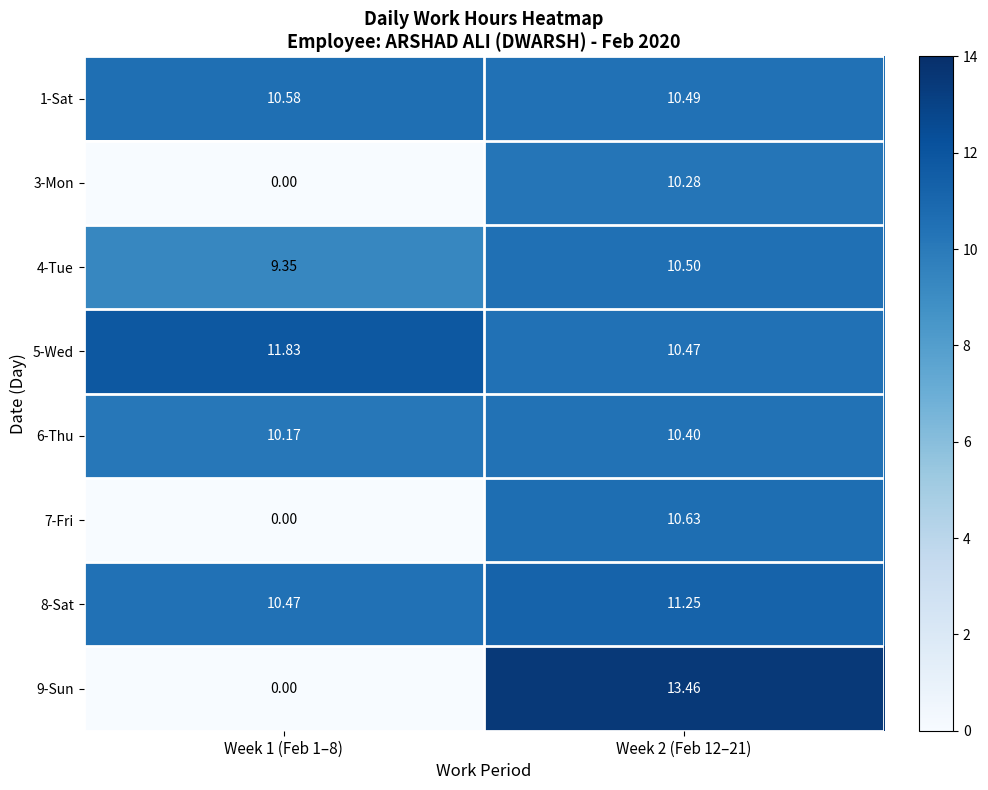

Which series has the largest range (max minus min)?

9-Sun